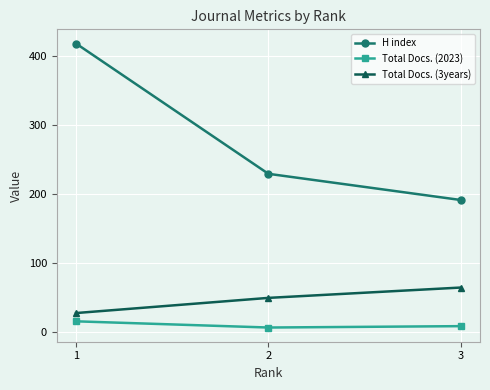

At how many categories does at least one series exceed 369?

1